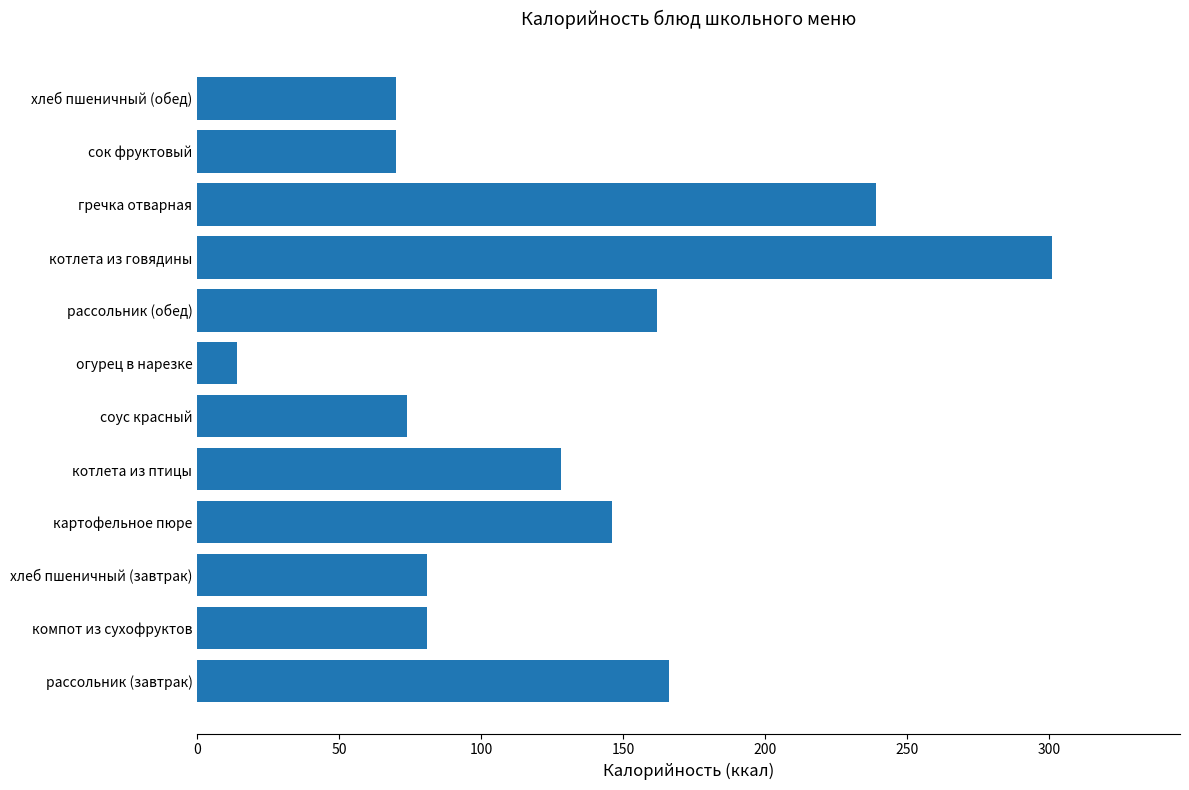

What is the difference between the values at соус красный and огурец в нарезке?

60